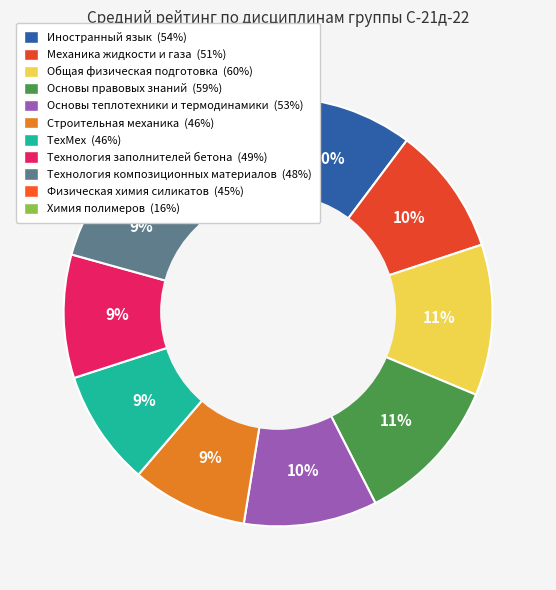

True or false: Иностранный язык accounts for 3% of the total.

False